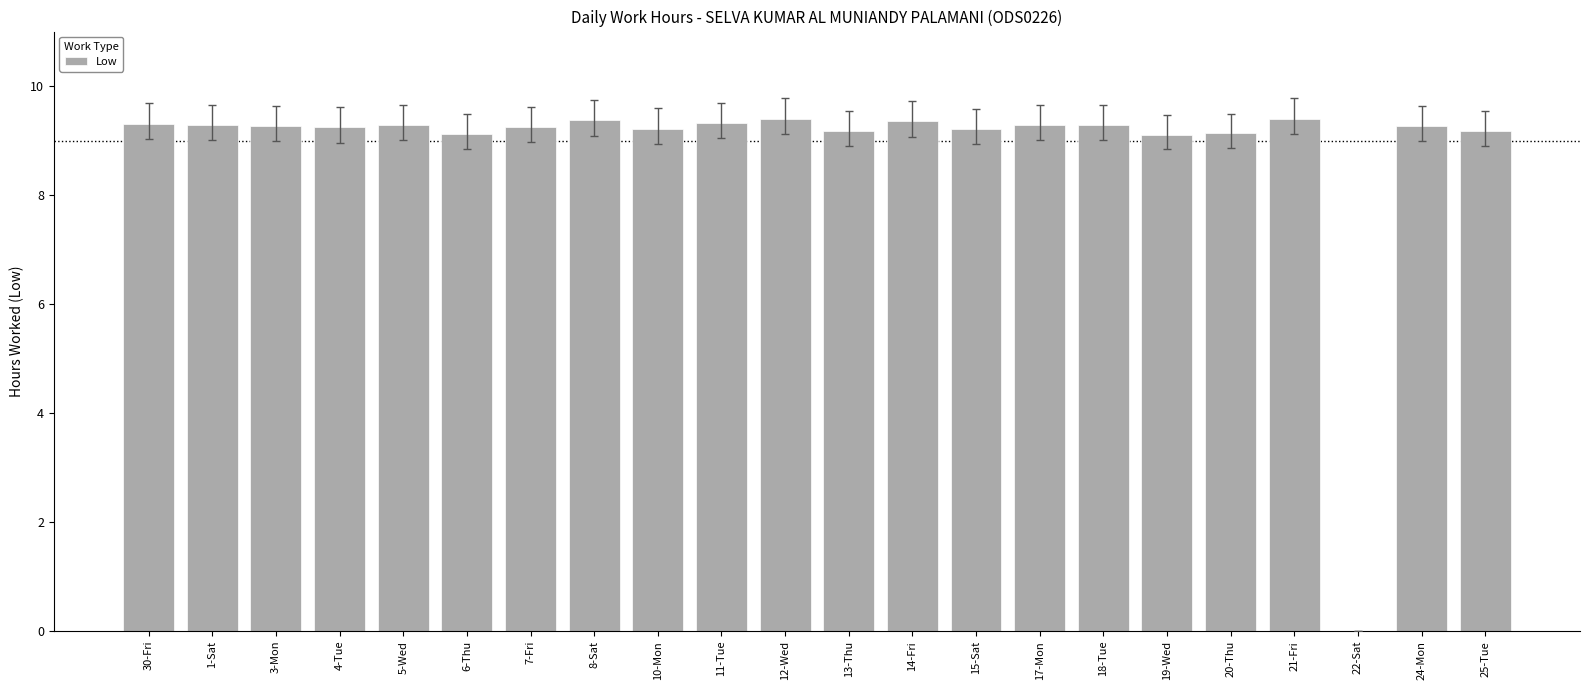

What is the sum of the values at 24-Mon and 3-Mon?

18.5